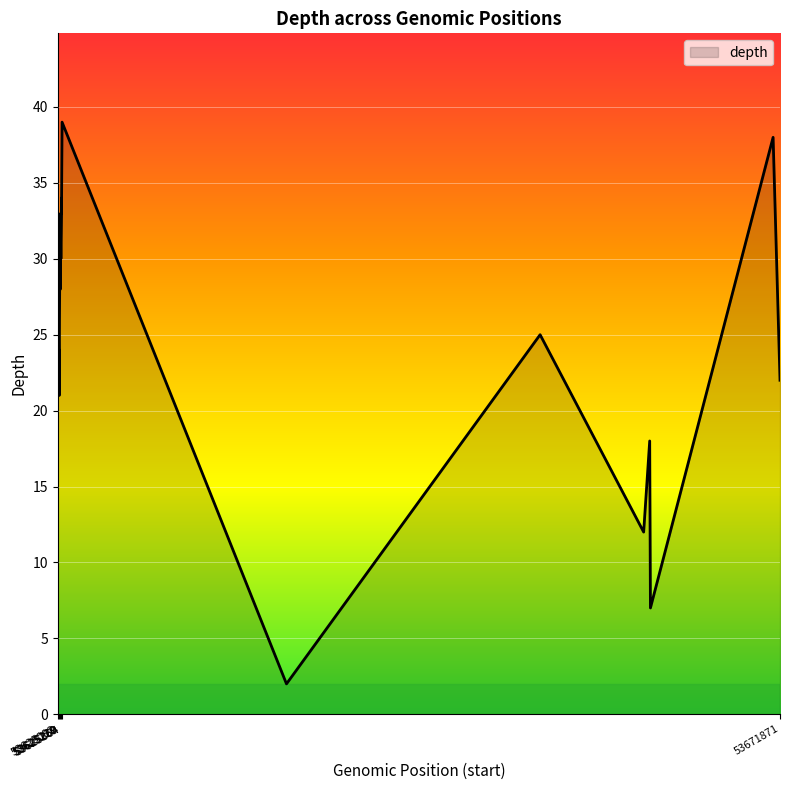

What is the difference between the maximum and minimum values?

37